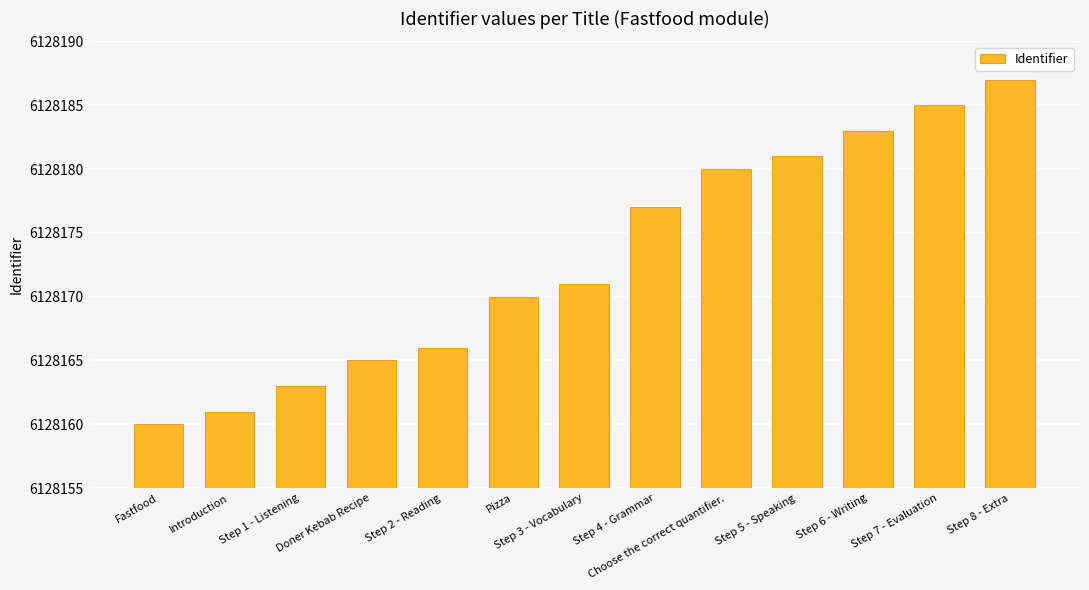

Rank the categories by value from lowest to highest.

Fastfood, Introduction, Step 1 - Listening, Doner Kebab Recipe, Step 2 - Reading, Pizza, Step 3 - Vocabulary, Step 4 - Grammar, Choose the correct quantifier., Step 5 - Speaking, Step 6 - Writing, Step 7 - Evaluation, Step 8 - Extra